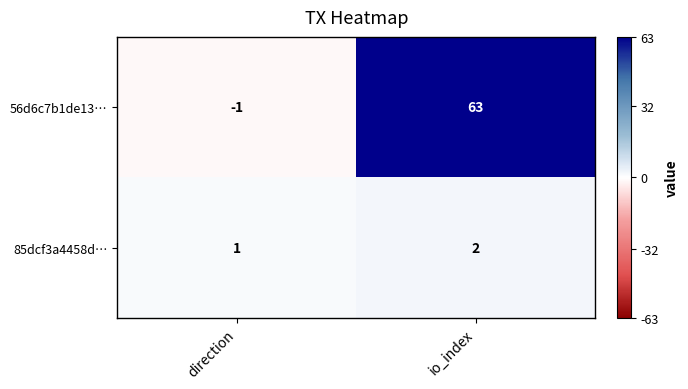

What is the greatest value displayed?

63